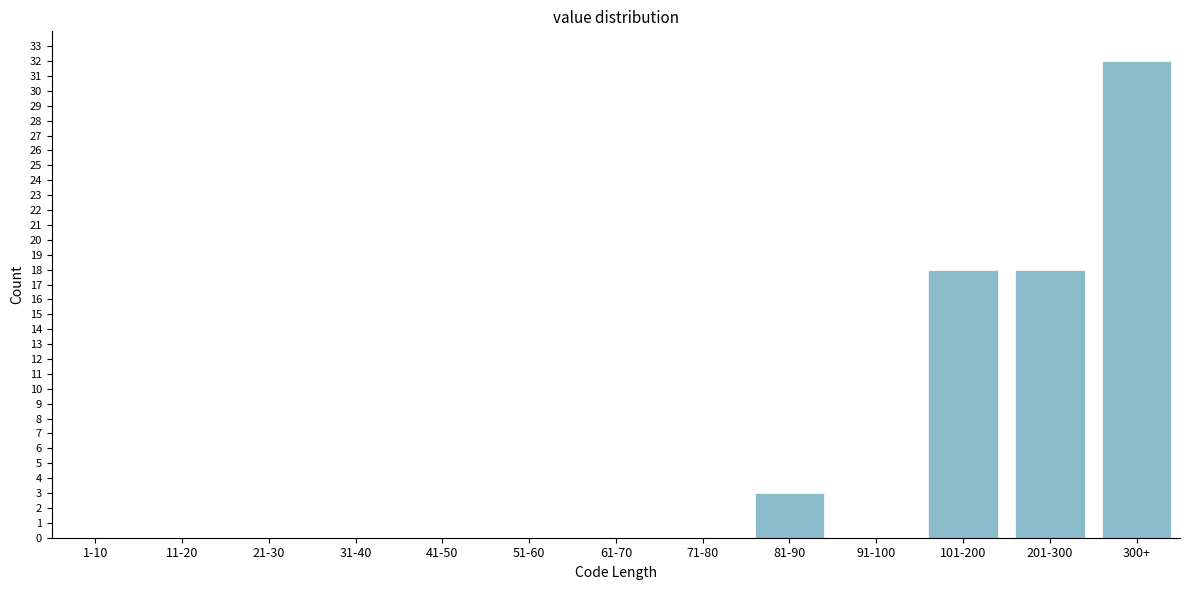

Reading right to left, transcribe all the data shown in this chart.

300+=32	201-300=18	101-200=18	91-100=0	81-90=3	71-80=0	61-70=0	51-60=0	41-50=0	31-40=0	21-30=0	11-20=0	1-10=0